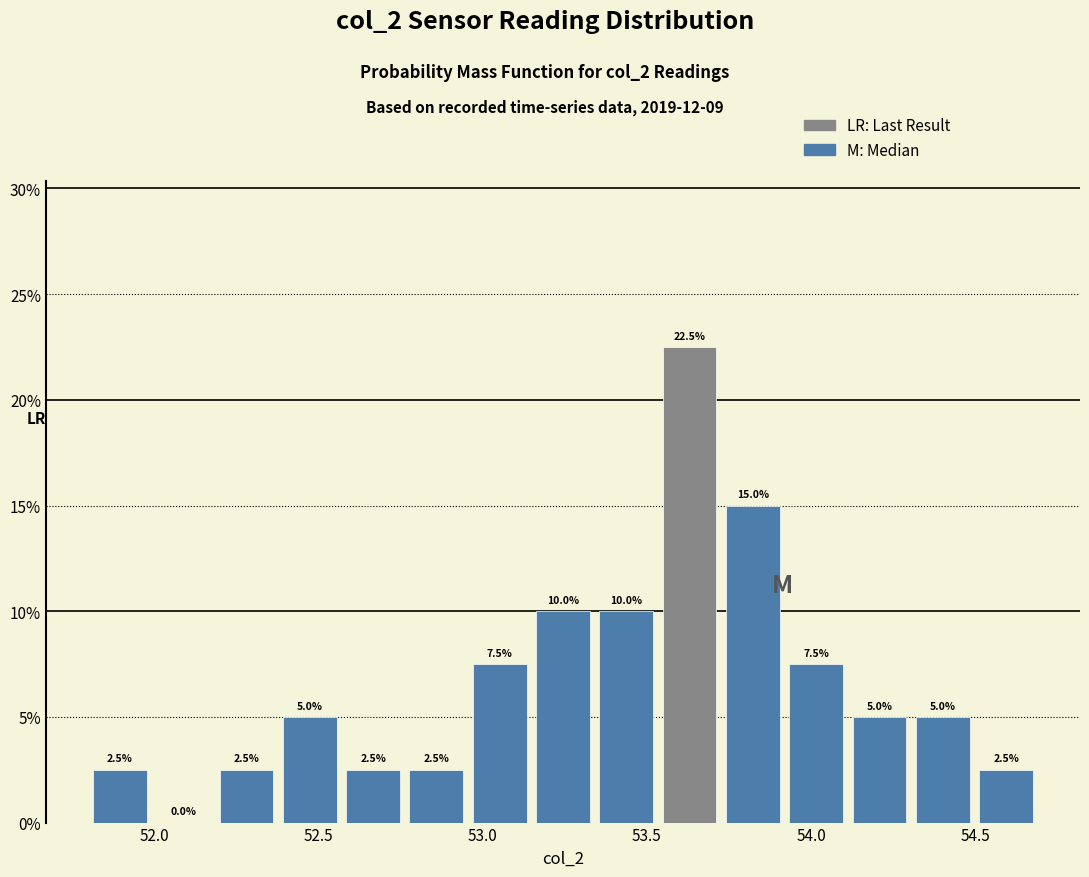

Read against the x-axis, roughly where is the centre of the tallest bar?

53.65